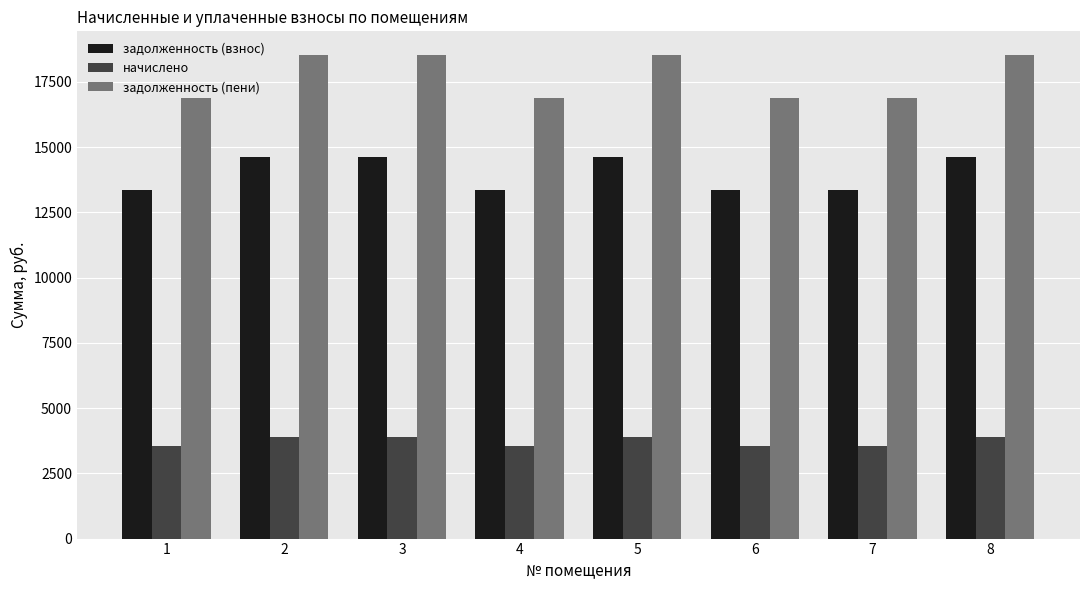

Reading right to left, transcribe all the data shown in this chart.

задолженность (взнос): 8=14637.6	7=13353.6	6=13353.6	5=14637.6	4=13353.6	3=14637.6	2=14637.6	1=13353.6
начислено: 8=3878.3	7=3538.1	6=3538.1	5=3878.3	4=3538.1	3=3878.3	2=3878.3	1=3538.1
задолженность (пени): 8=18515.9	7=16891.7	6=16891.7	5=18515.9	4=16891.7	3=18515.9	2=18515.9	1=16891.7